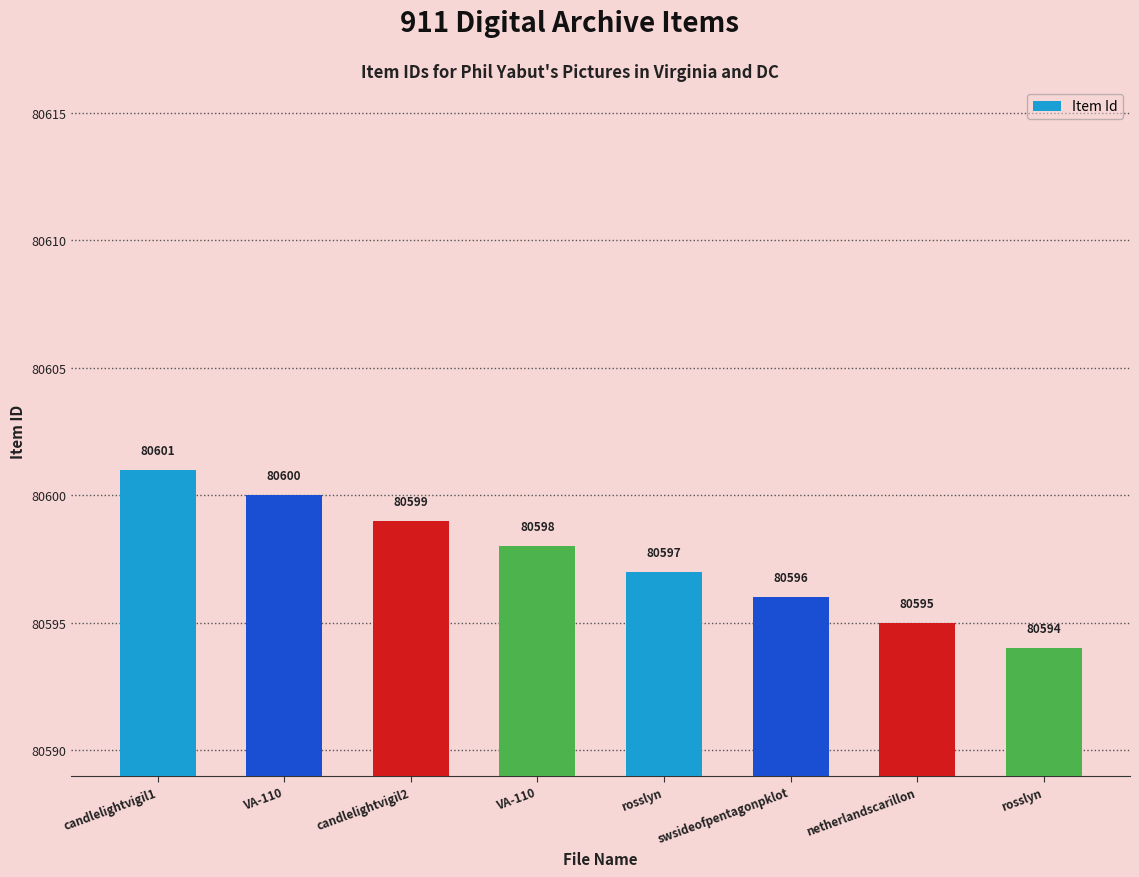

What is the label of the 8th bar from the left?

rosslyn